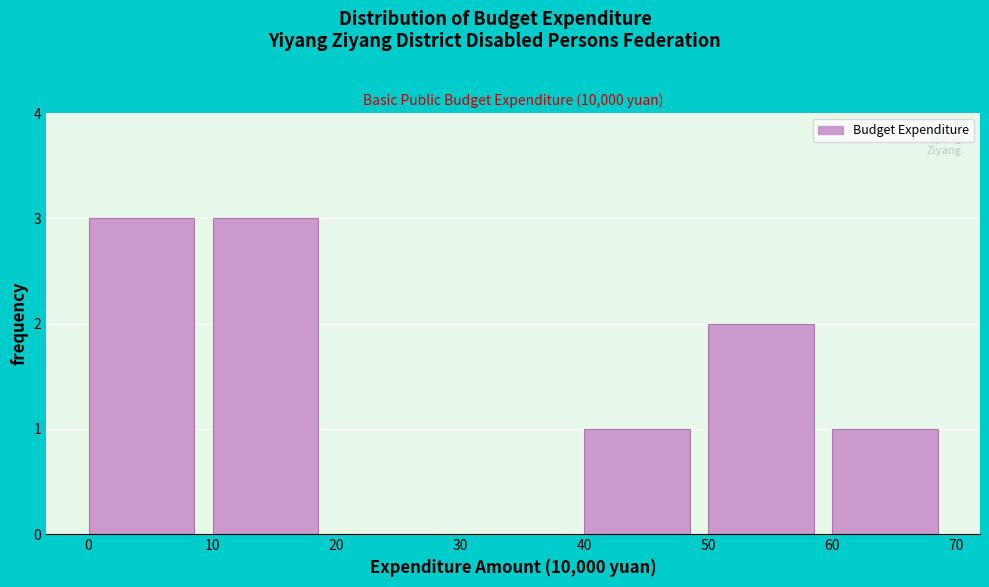

Reading left to right, transcribe this chart: for each bar, give the range it covers on the x-axis and its height. The values are not printed on the chart, so give them approximately, as read against the axis.

0 to 10: 3
10 to 20: 3
20 to 30: 0
30 to 40: 0
40 to 50: 1
50 to 60: 2
60 to 70: 1